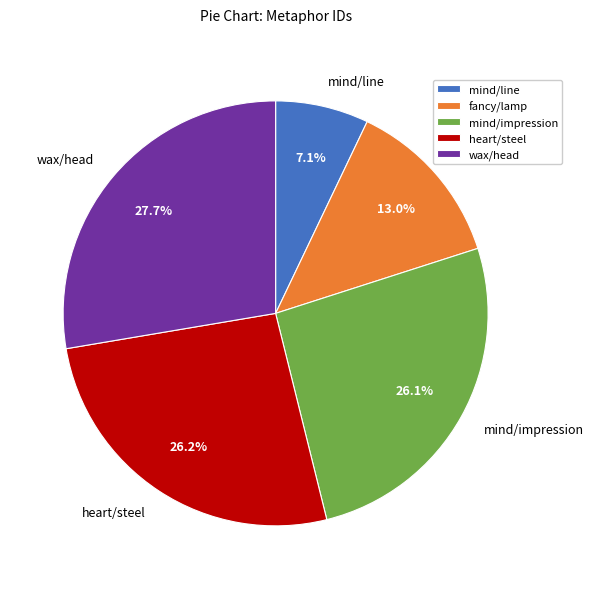

Does heart/steel represent more than half of the total?

No